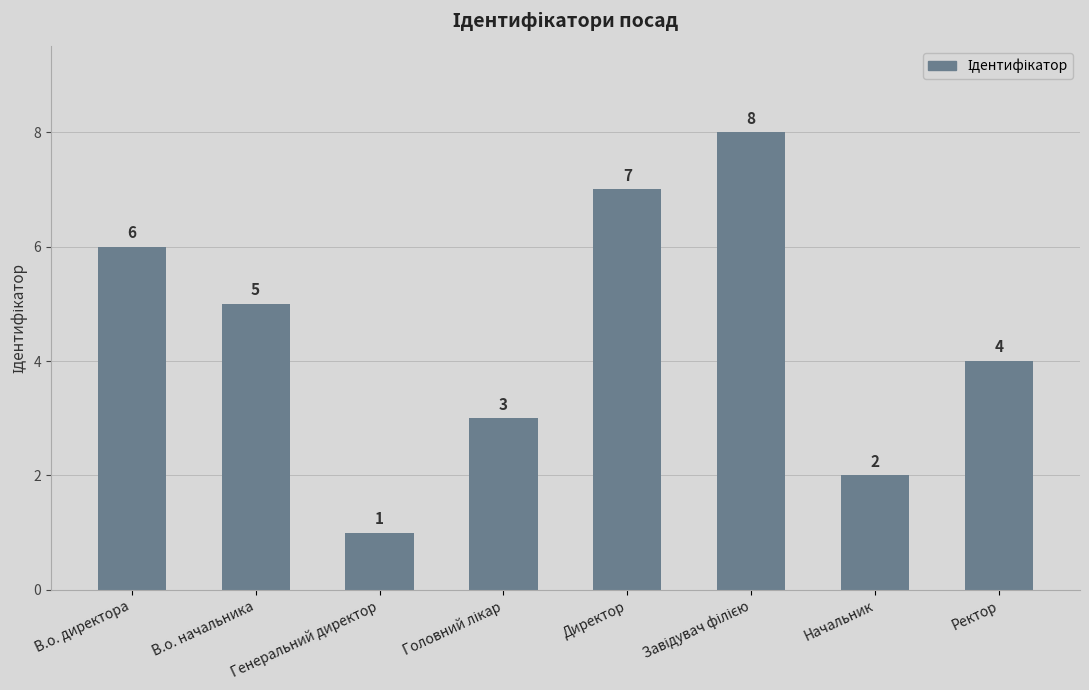

Are the bars grouped side by side (vs. stacked)?

No